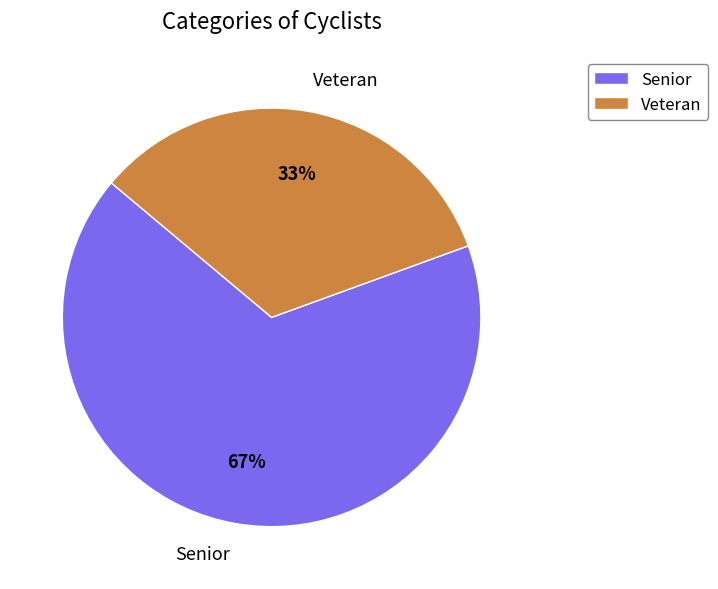

Combined, do Senior and Veteran account for over 50%?

Yes